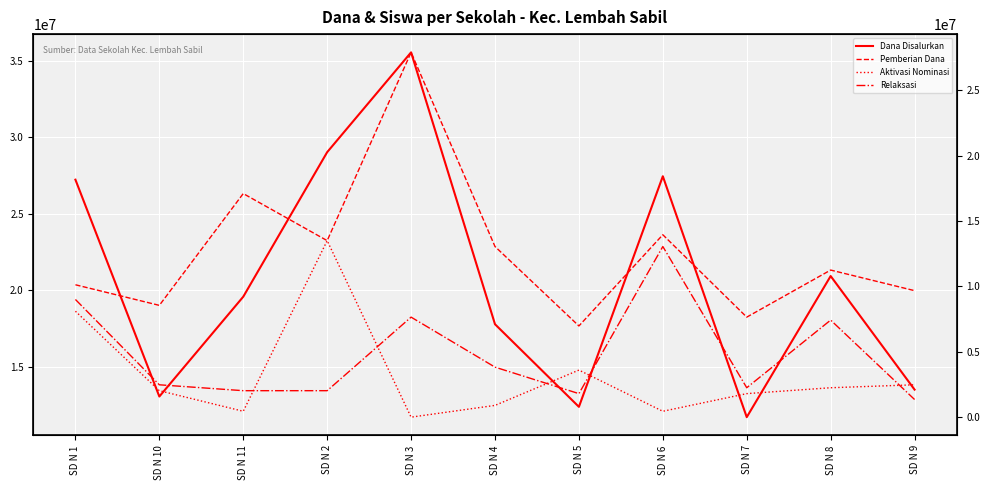

What is the total value across all series at SD N 10?

26100000